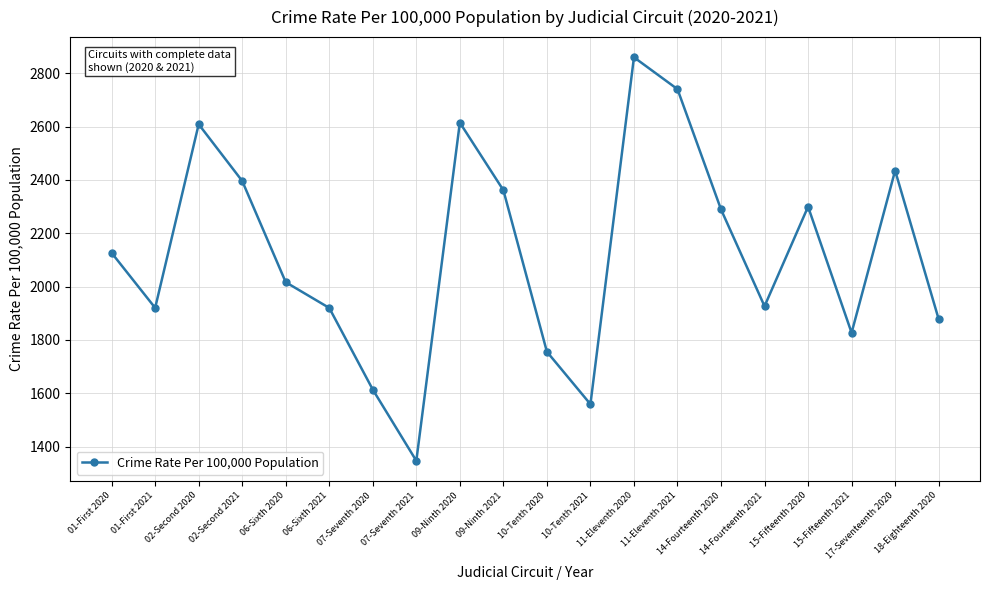

What is the sum of all values?

42492.1